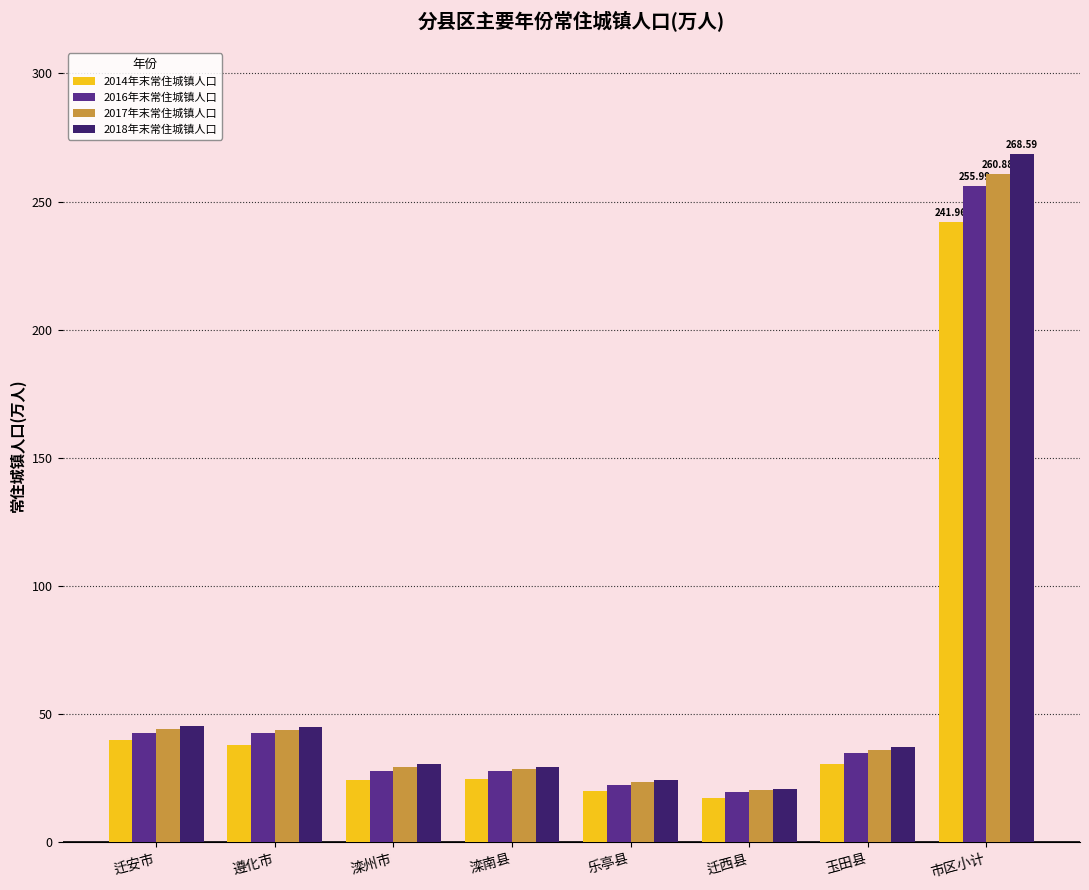

Which series has the largest range (max minus min)?

2018年末常住城镇人口